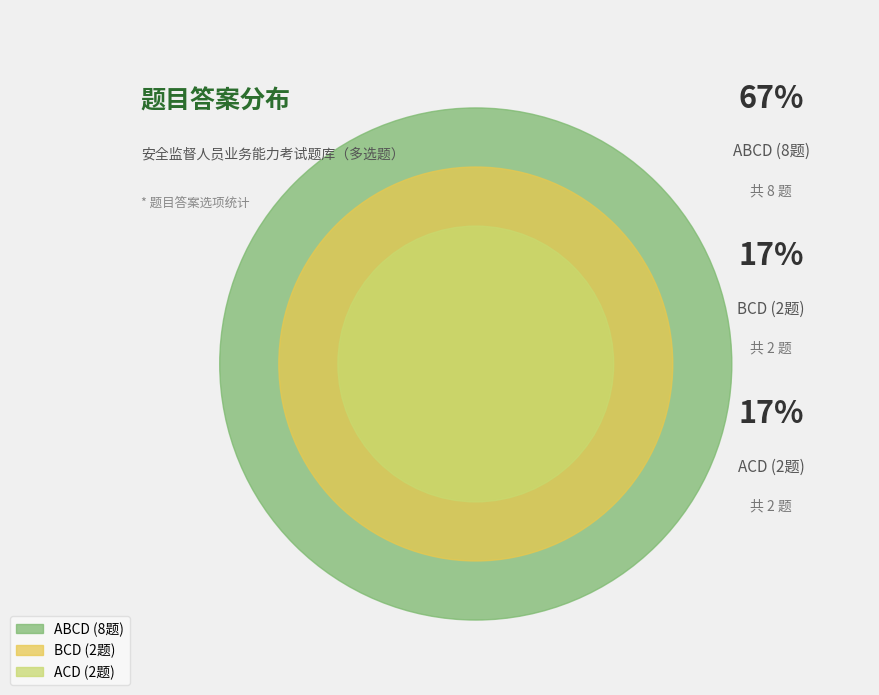

Which category has the smallest portion of the pie?

ACD